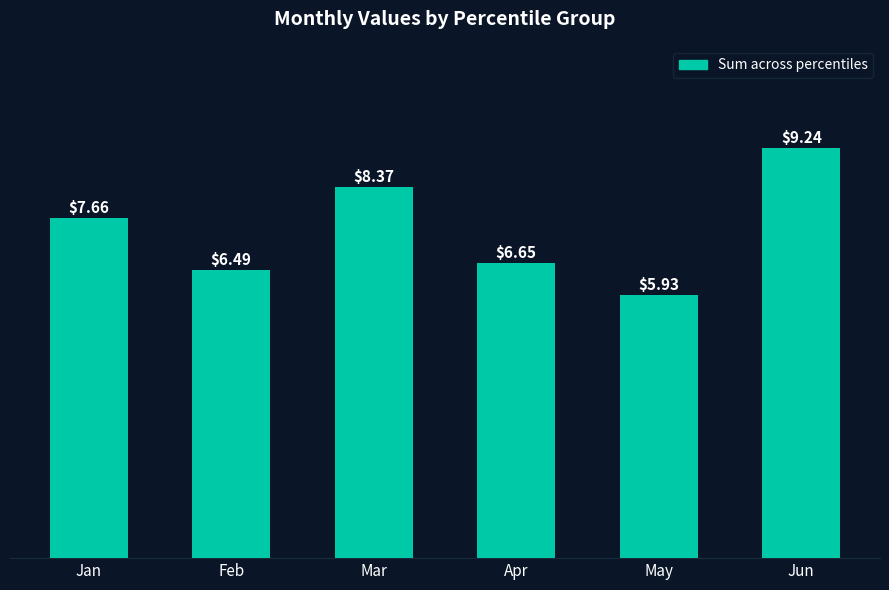

What is the sum of the values at Mar and May?

14.3